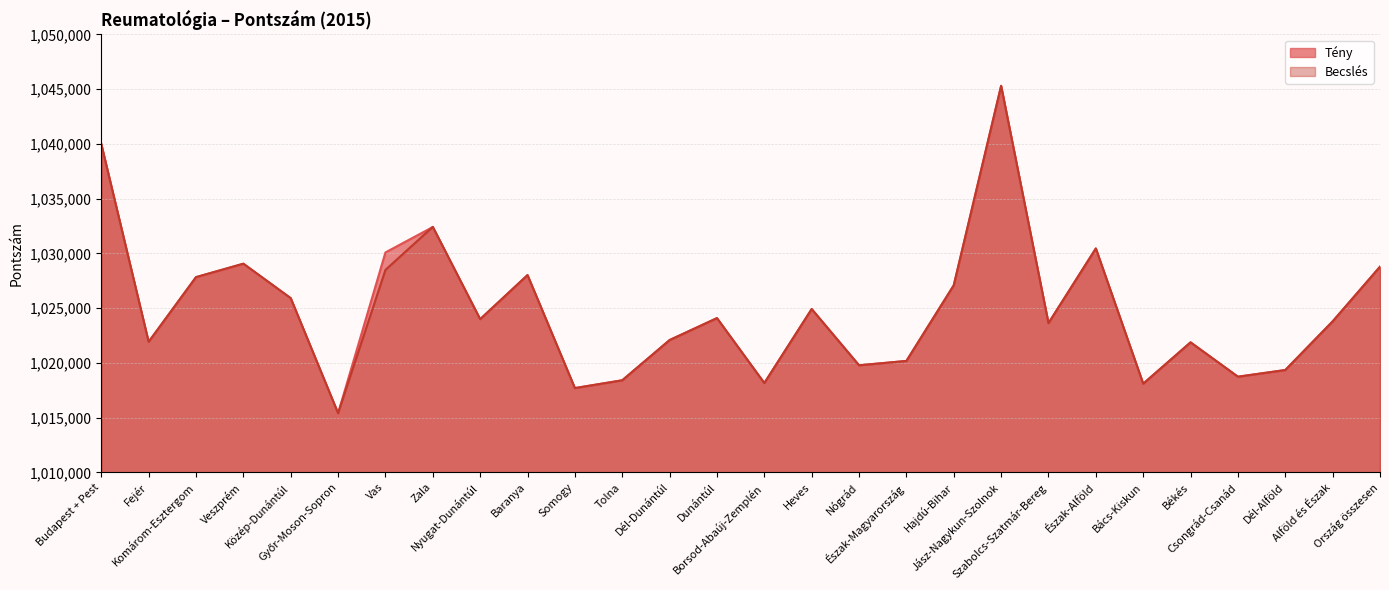

Reading right to left, what are all the values shown in this chart?

Tény: 1028782.0	1023788.0	1019345.0	1018735.0	1021874.0	1018097.0	1030450.0	1023628.0	1045305.0	1027086.0	1020176.0	1019777.0	1024915.0	1018155.0	1024087.0	1022082.0	1018408.0	1017696.0	1028008.0	1023982.0	1032409.0	1030088.0	1015394.0	1025899.0	1029047.0	1027820.0	1021911.0	1039985.0
Becslés: 1028782.0	1023788.0	1019345.0	1018735.0	1021874.0	1018097.0	1030450.0	1023628.0	1045305.0	1027086.0	1020176.0	1019777.0	1024915.0	1018155.0	1024087.0	1022082.0	1018408.0	1017696.0	1028023.3	1023997.2	1032425.3	1028492.8	1015409.1	1025914.7	1029063.3	1027835.8	1021926.7	1040000.5